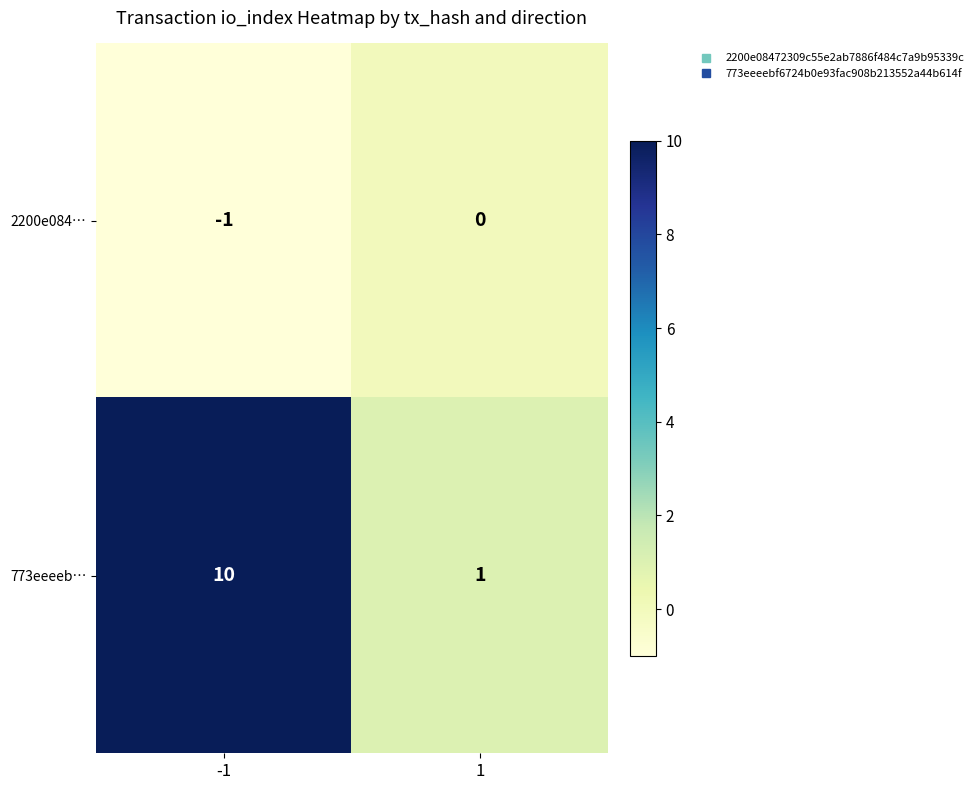

At how many categories does at least one series exceed 5?

1